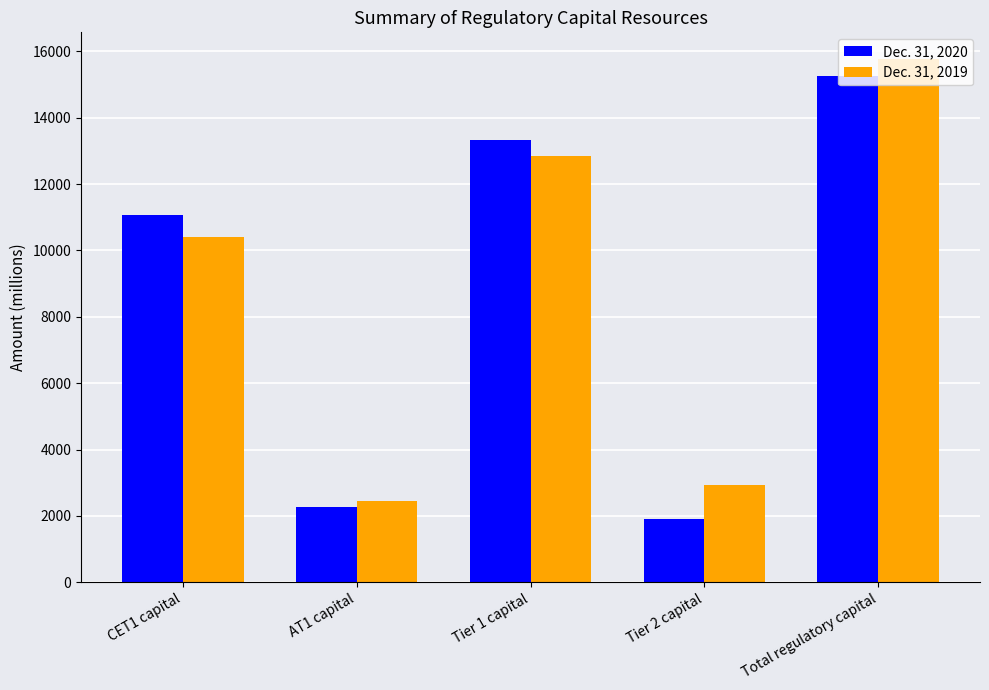

How many data points in Dec. 31, 2019 are less than 10419?

2